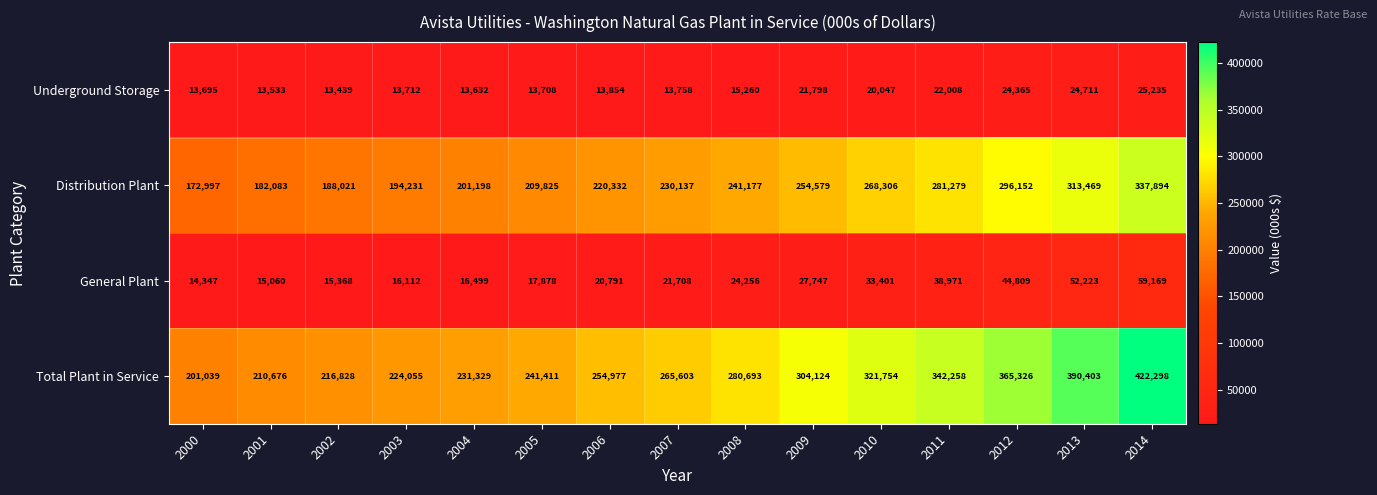

What is the difference between the Distribution Plant values at 2011 and 2007?

51142